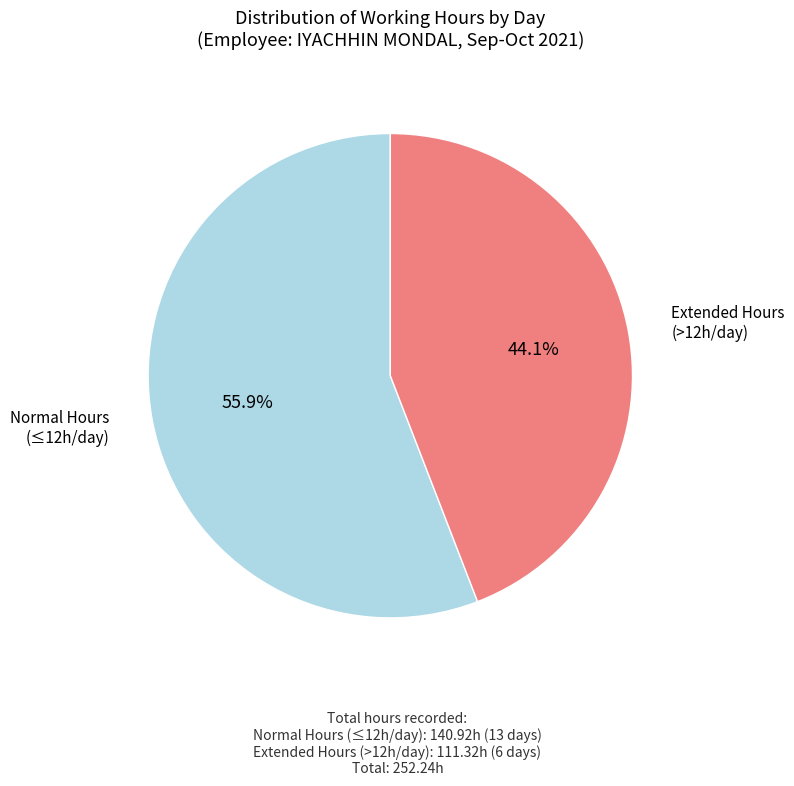

Is there any slice that represents more than half of the pie?

Yes